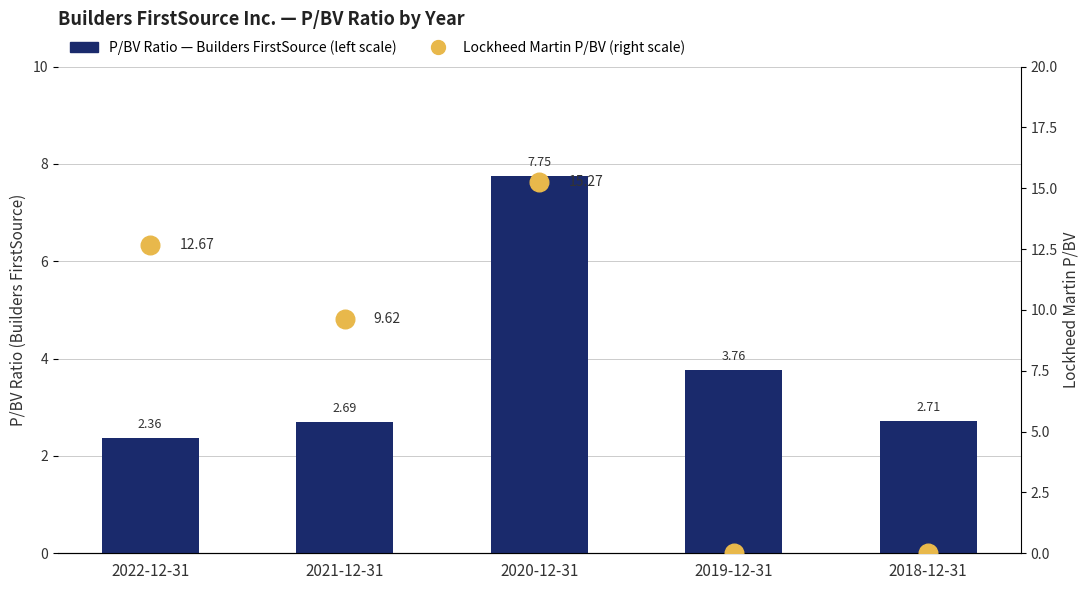

Which series reaches the maximum Y coordinate?

Lockheed Martin P/BV (right scale)